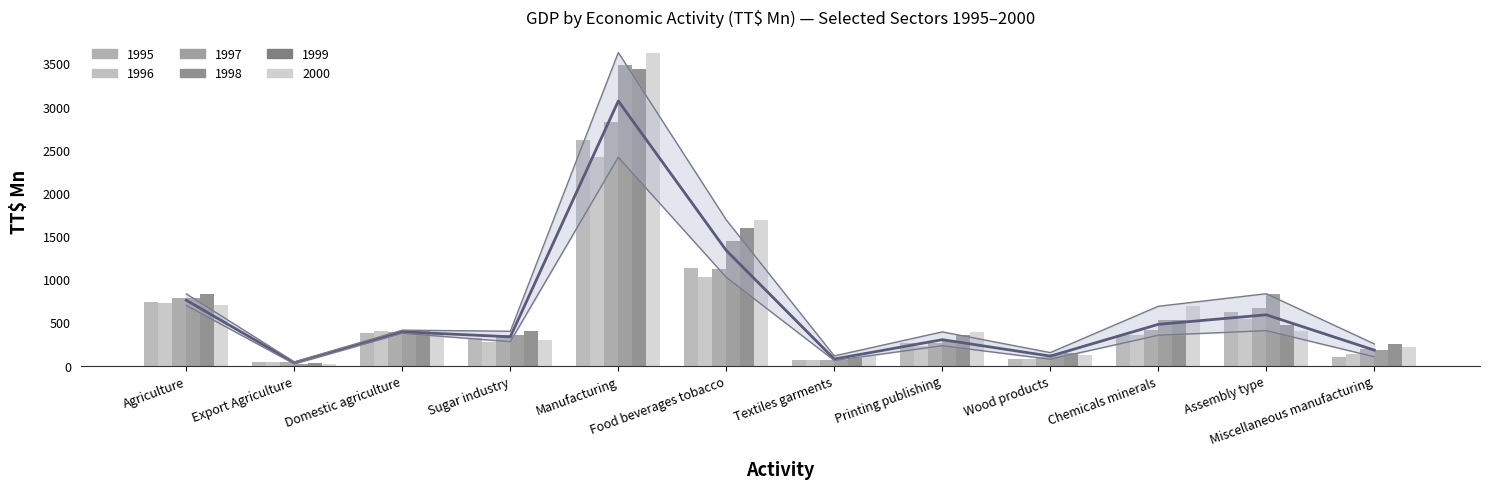

Rank the categories by value from lowest to highest.

Export Agriculture, Textiles garments, Wood products, Miscellaneous manufacturing, Printing publishing, Sugar industry, Domestic agriculture, Chemicals minerals, Assembly type, Agriculture, Food beverages tobacco, Manufacturing